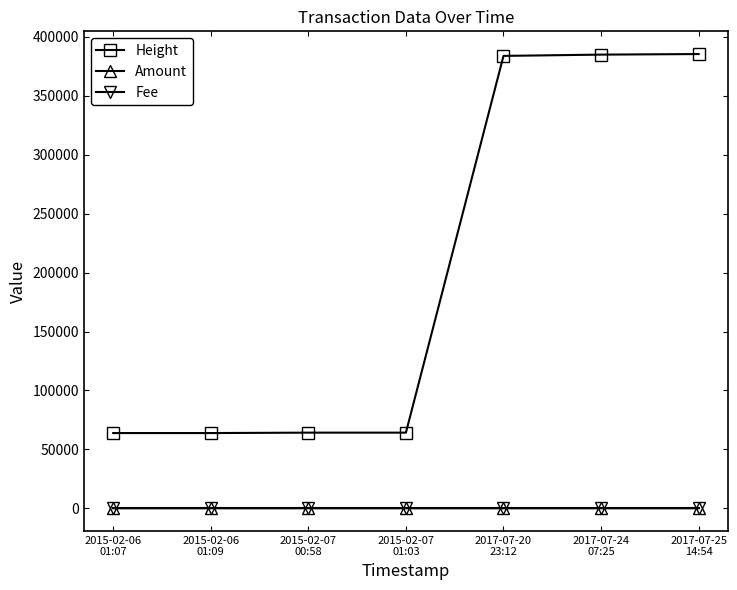

True or false: Height has more than 2 interior local peaks.

False